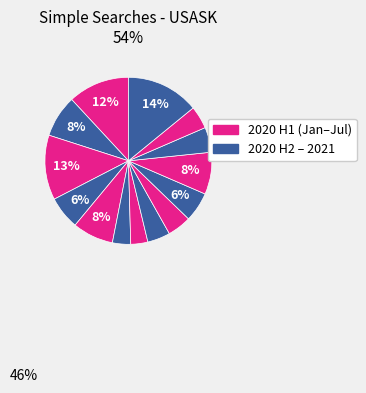

How many slices are in this pie chart?

14